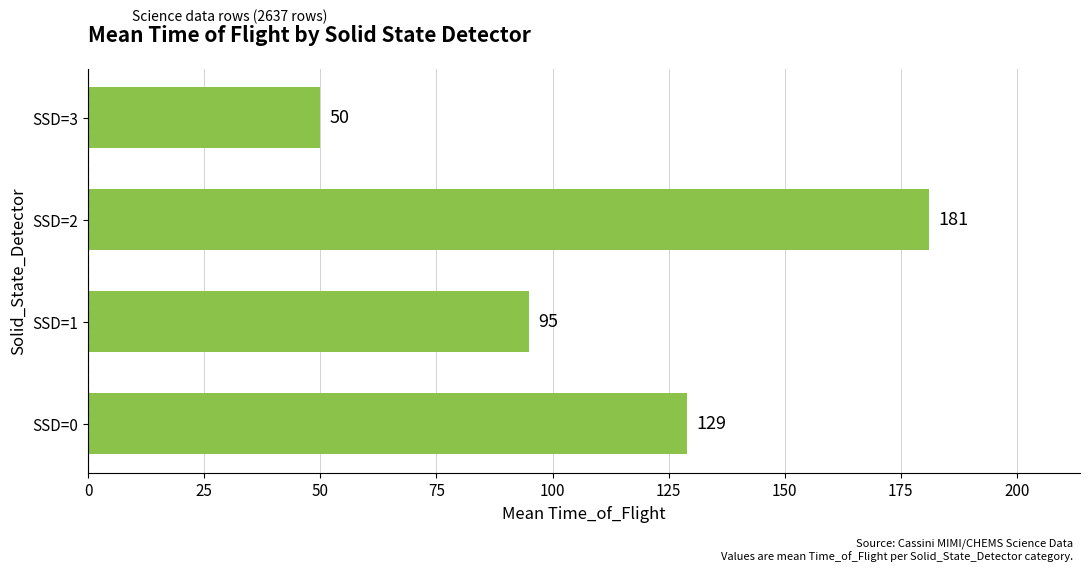

Is it true that the value at SSD=0 is 129?

True